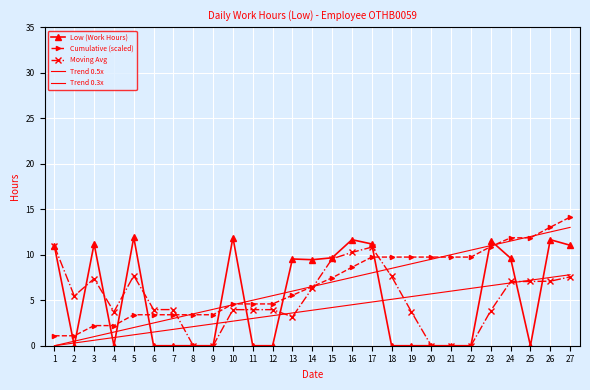

What is the difference between the highest and lowest values at 5?

10.7